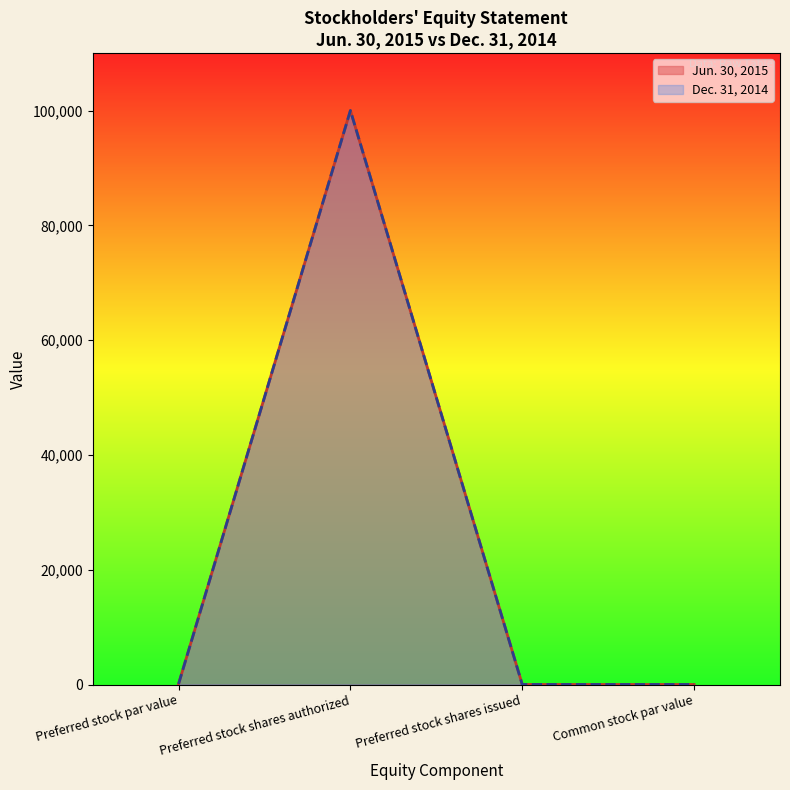

Where is Dec. 31, 2014 nearest to the value 50000?

Preferred stock par value